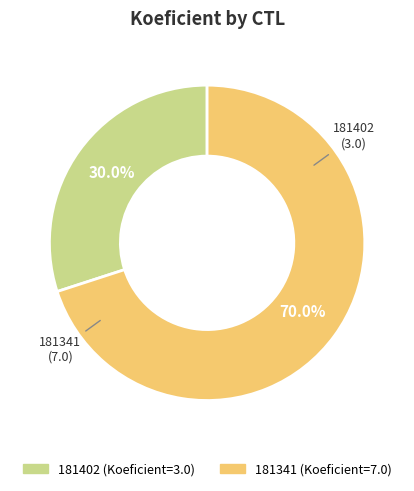

Which slice is the largest?

181341